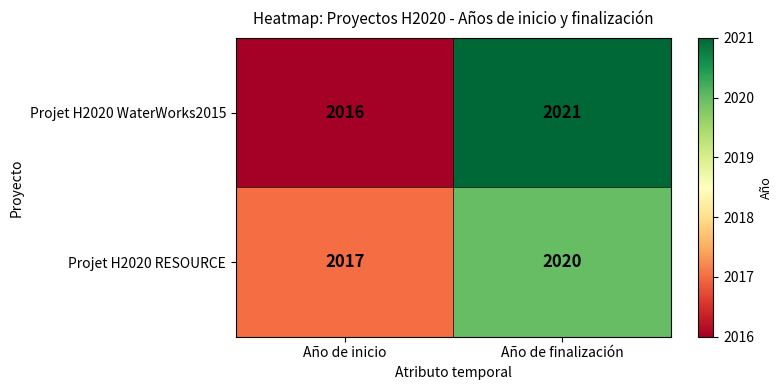

At which category is the sum across all series the highest?

Año de finalización